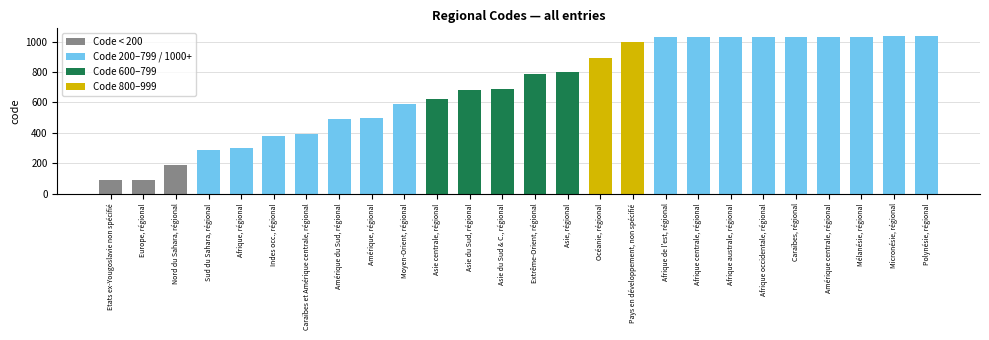

What is the average value?

694